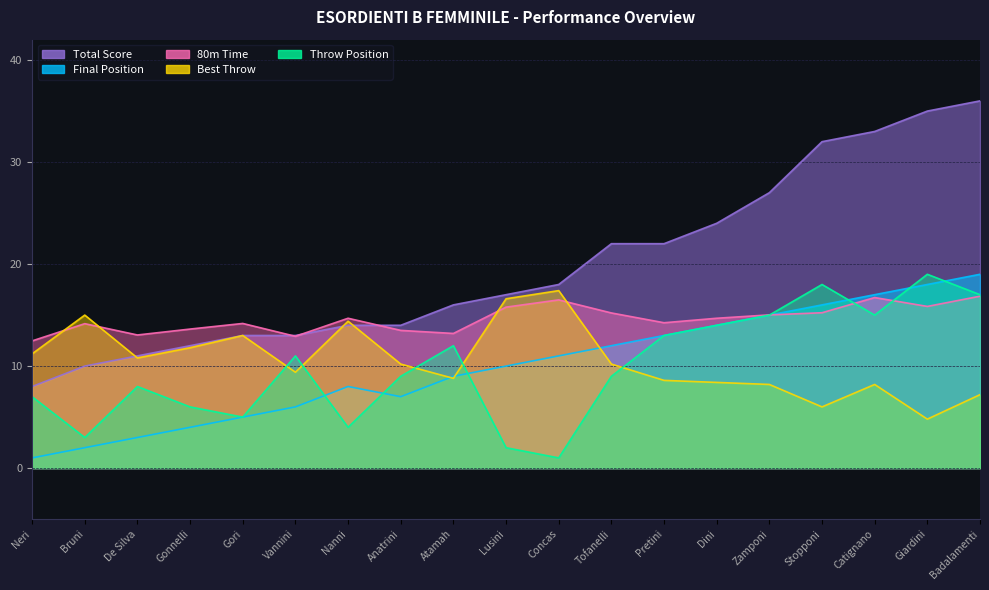

Is the value of totale at Nanni greater than the value of pos_lancio at Pretini?

Yes